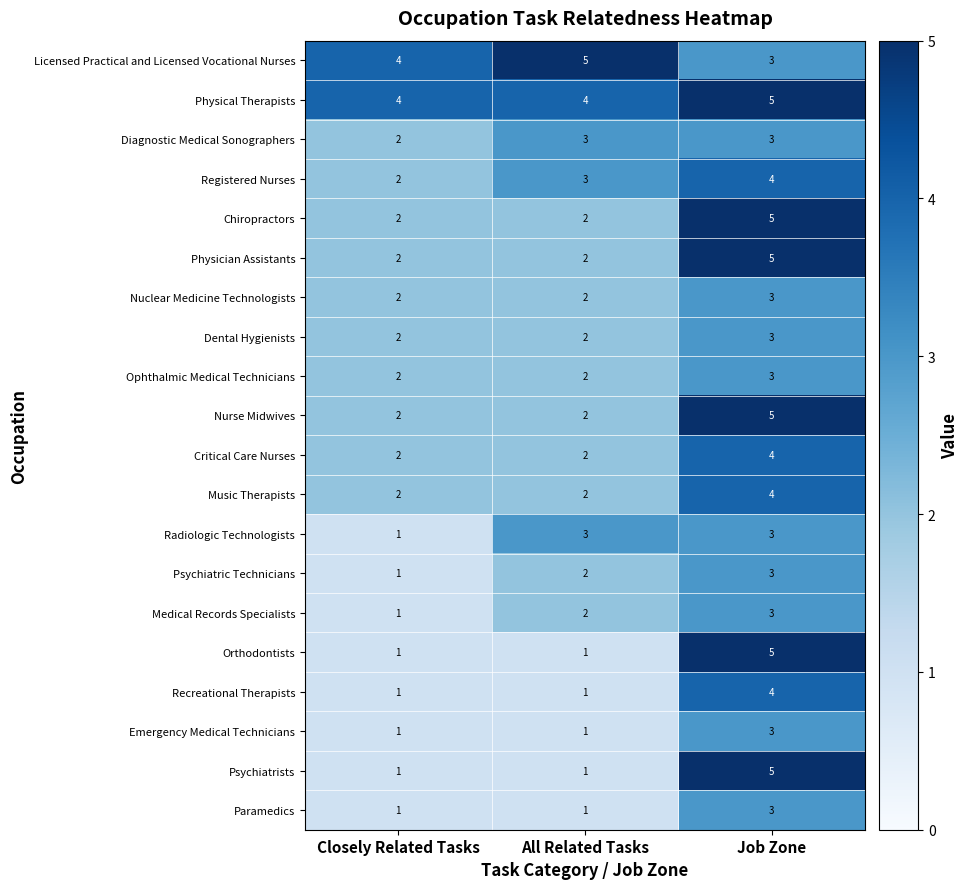

What is the greatest value displayed?

5